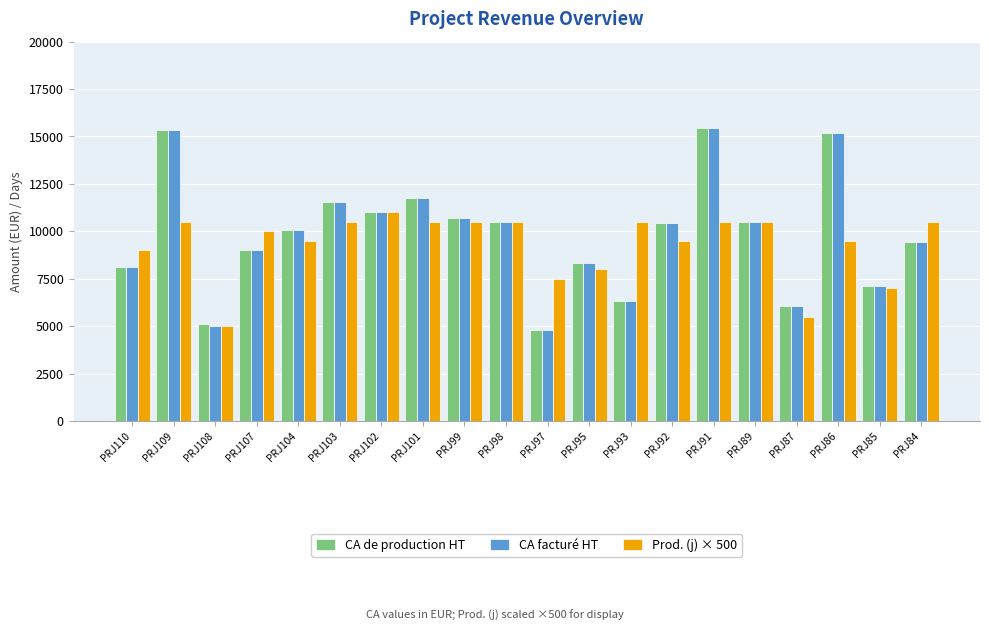

What is the difference between the highest and lowest values at PRJ86?

5700